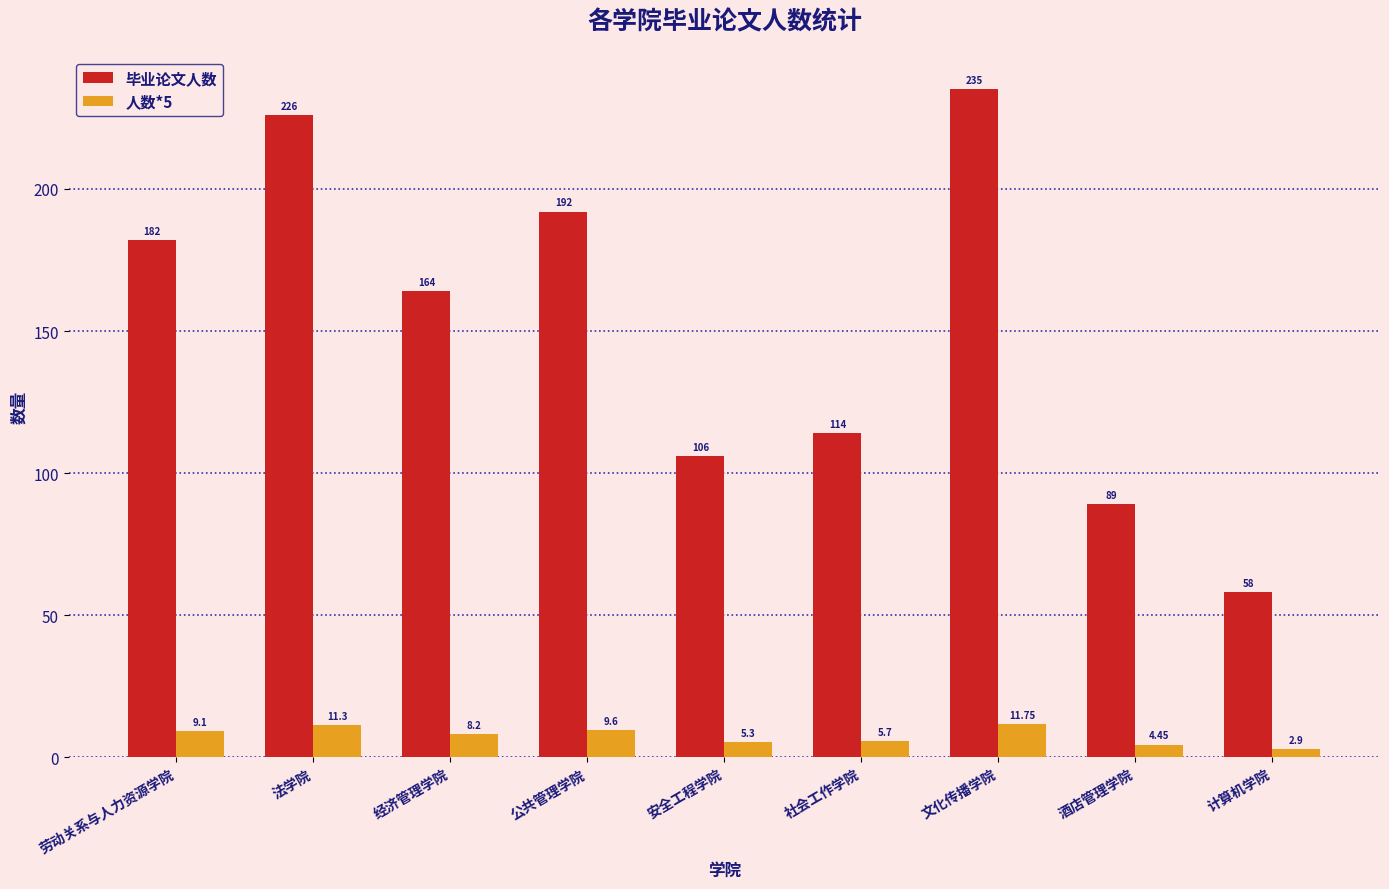

What is the difference between the maximum and second lowest values in the 毕业论文人数 series?

146.0